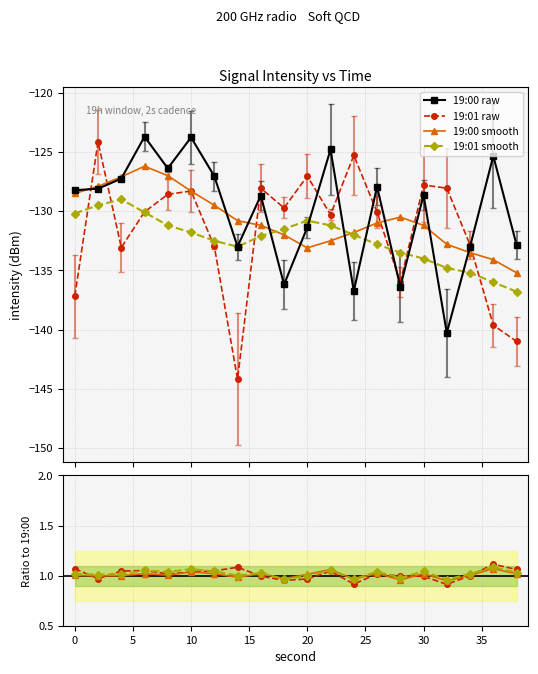

Is this an area chart (filled region under the line)?

No